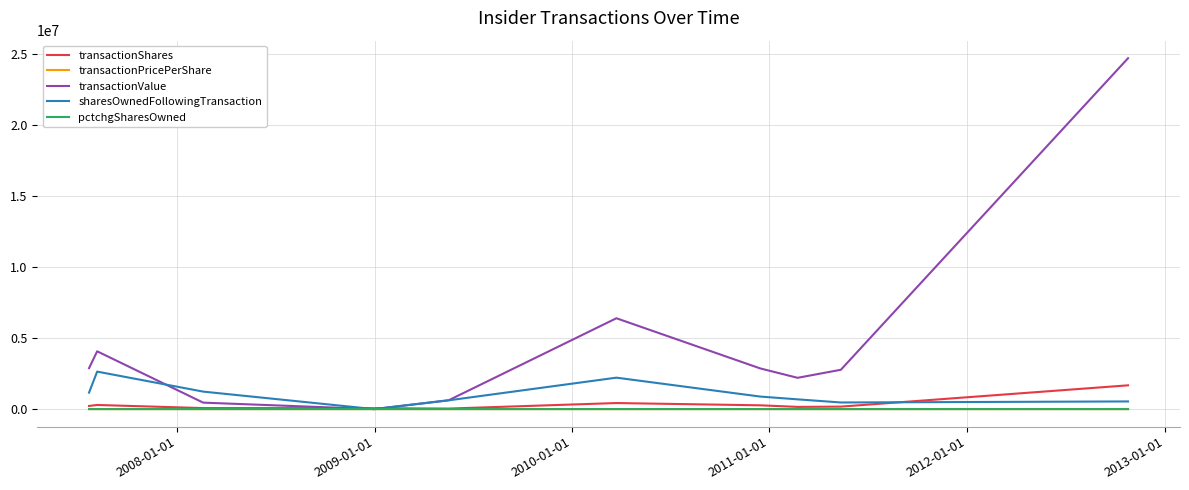

What is the maximum value for pctchgSharesOwned?

6.0